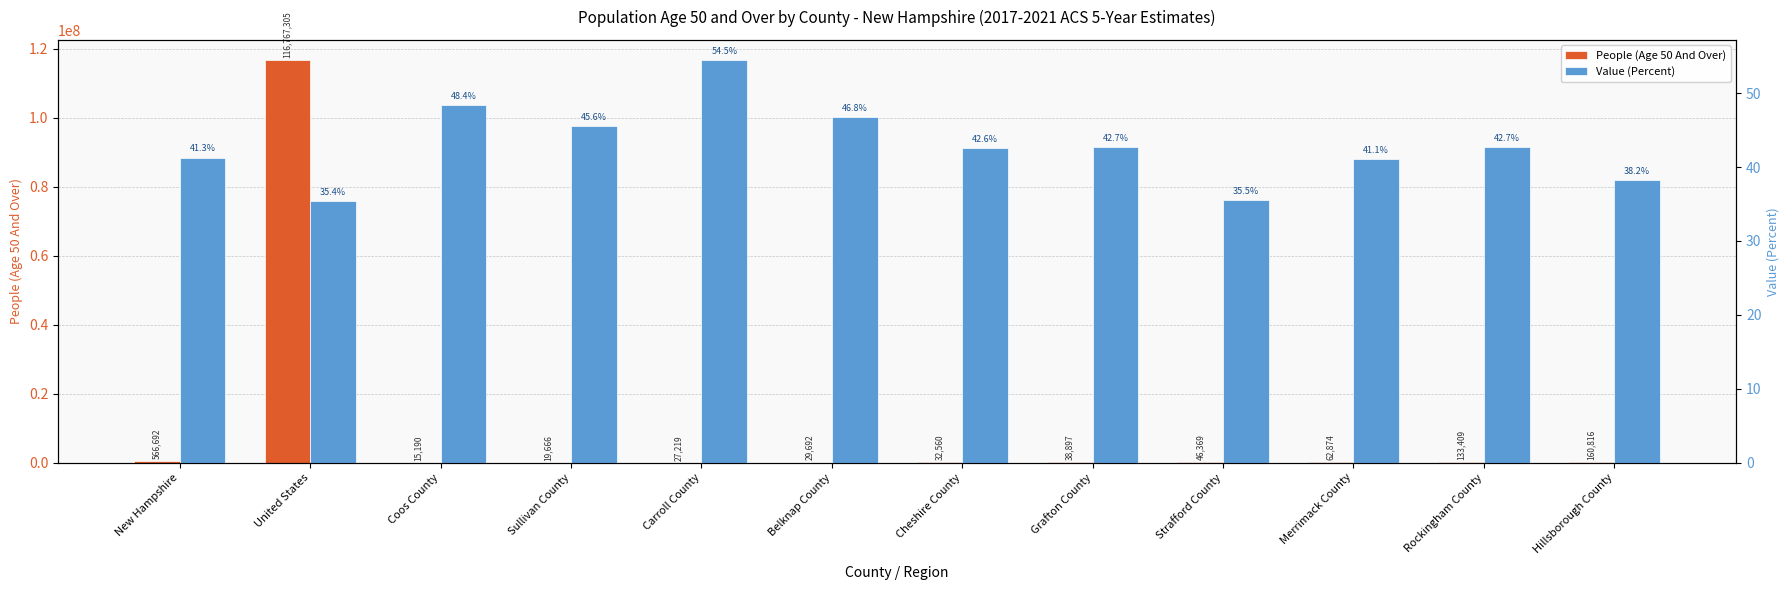

Reading right to left, what are all the values shown in this chart?

People (Age 50 And Over): Hillsborough County=160816.0	Rockingham County=133409.0	Merrimack County=62874.0	Strafford County=46369.0	Grafton County=38897.0	Cheshire County=32560.0	Belknap County=29692.0	Carroll County=27219.0	Sullivan County=19666.0	Coos County=15190.0	United States=116767305.0	New Hampshire=566692.0
Value (Percent): Hillsborough County=38.2	Rockingham County=42.7	Merrimack County=41.1	Strafford County=35.5	Grafton County=42.7	Cheshire County=42.6	Belknap County=46.8	Carroll County=54.5	Sullivan County=45.6	Coos County=48.4	United States=35.4	New Hampshire=41.3